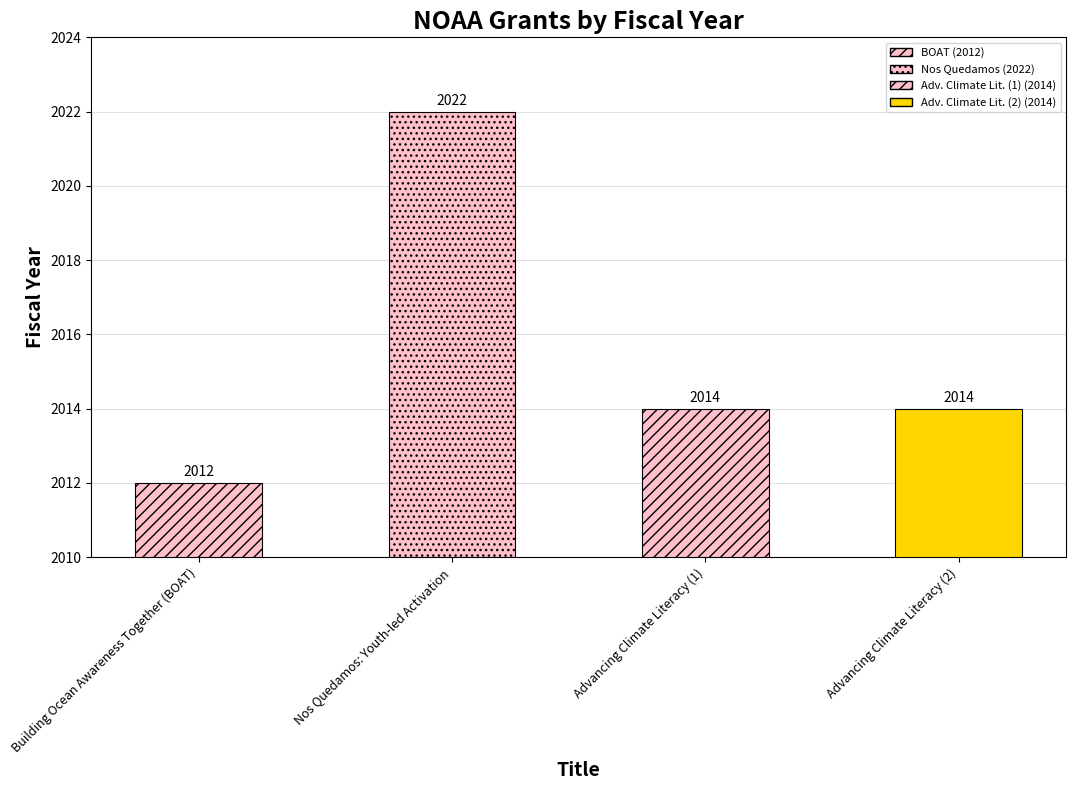

At which label is the value closest to 2017?

Advancing Climate Literacy (1)